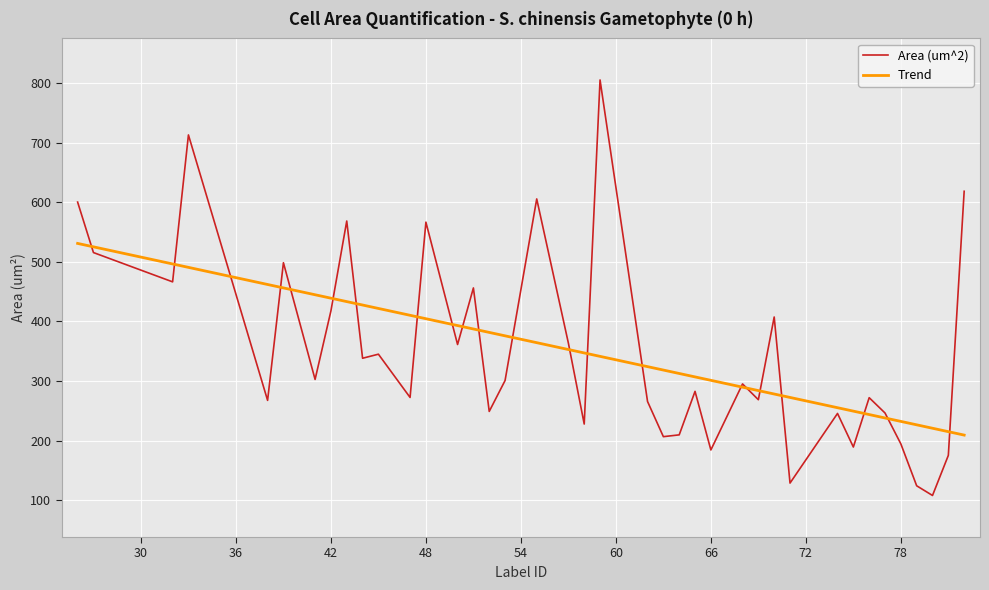

Rank the series by their maximum value, from highest to lowest.

Area (um^2), Trend